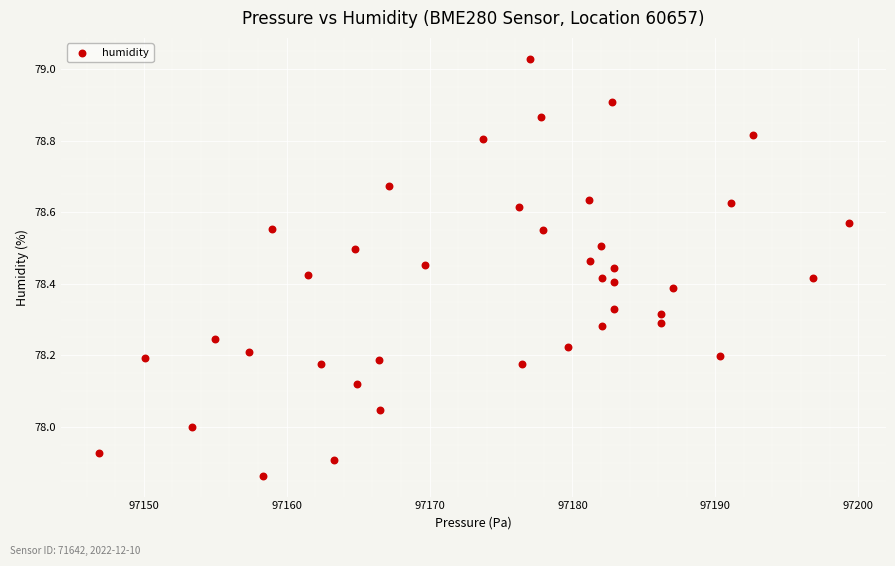

What is the range of Y values (max minus min)?

1.2